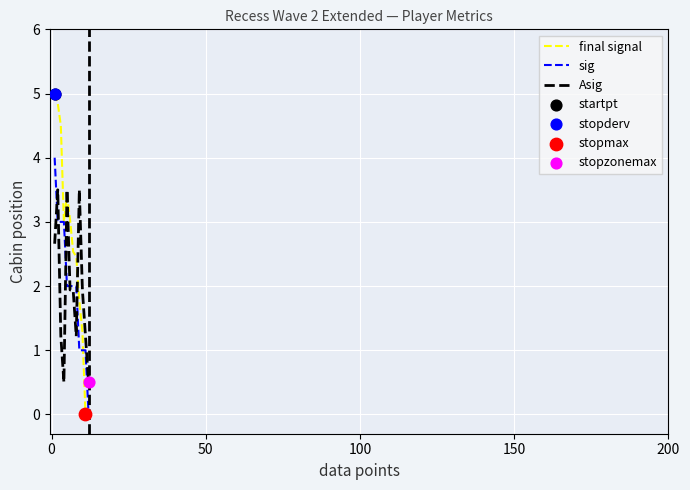

Which series has the largest range (max minus min)?

final signal